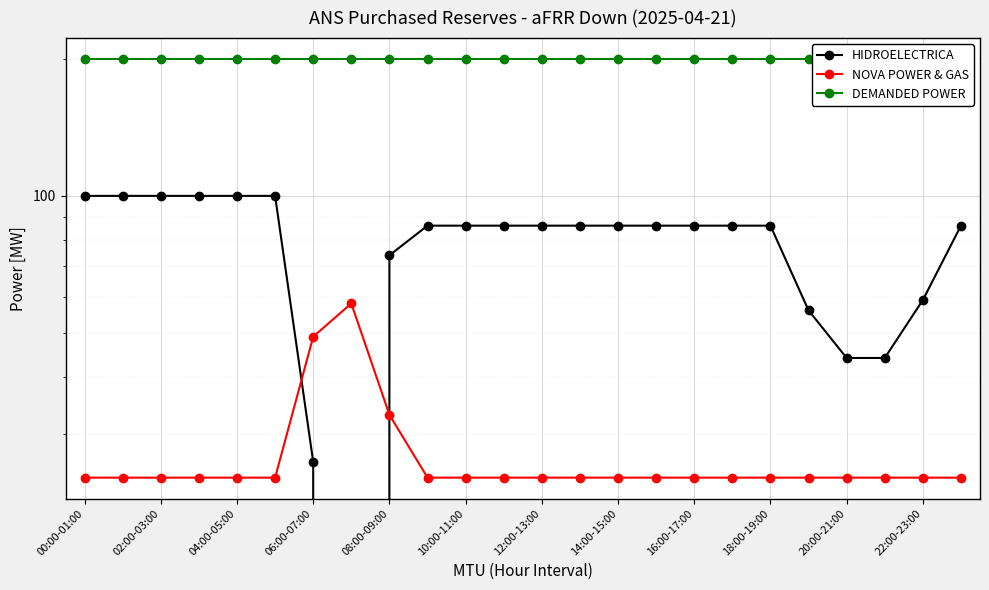

Is this an area chart (filled region under the line)?

No